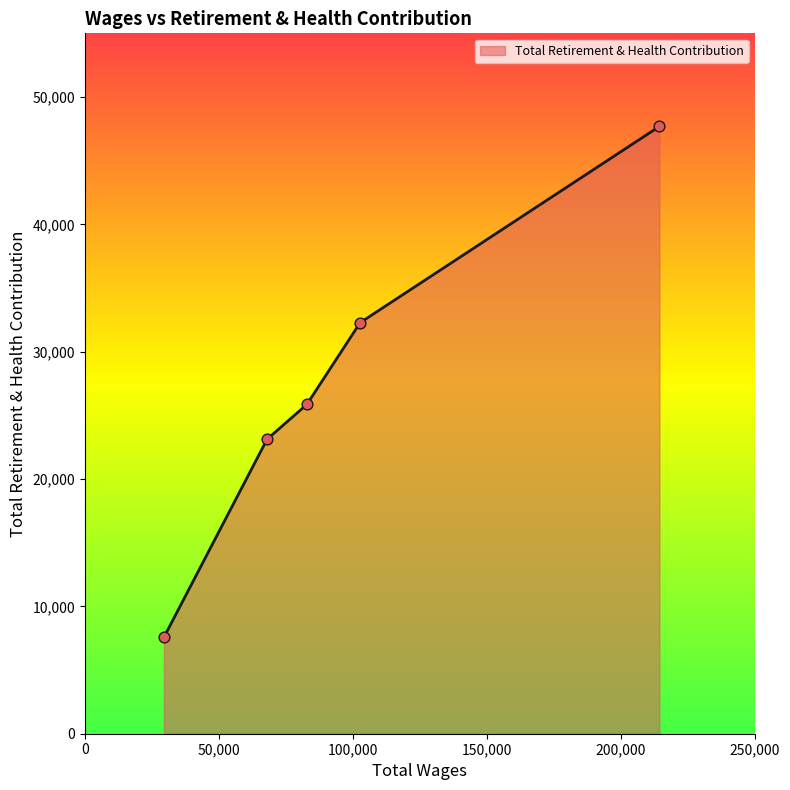

True or false: there are more than 0 points higher than both neighbors.

False